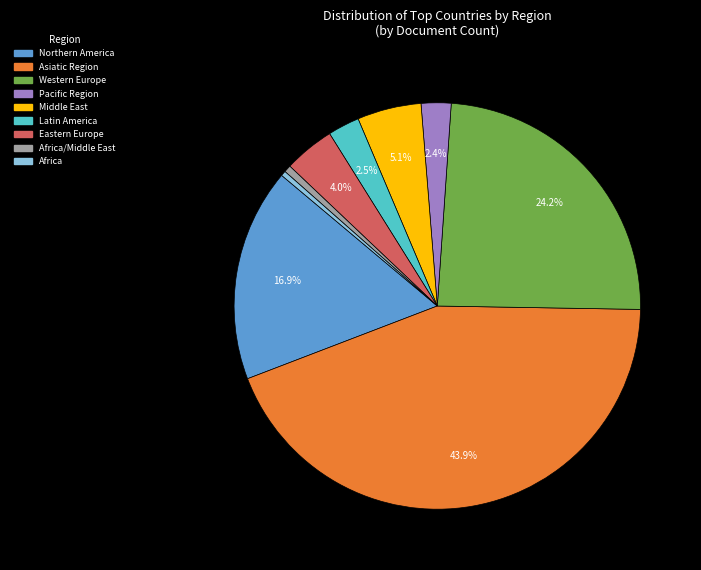

Is there a majority slice in this chart?

No